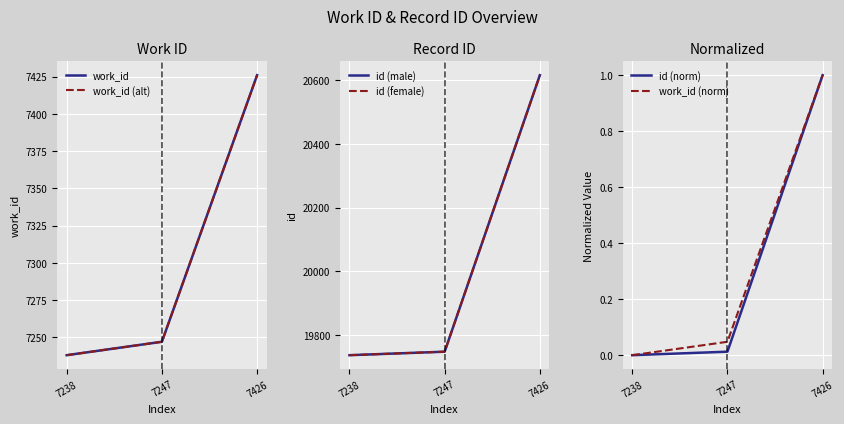

The work_id (norm) series shows 0.0 at 7238. True or false?

True